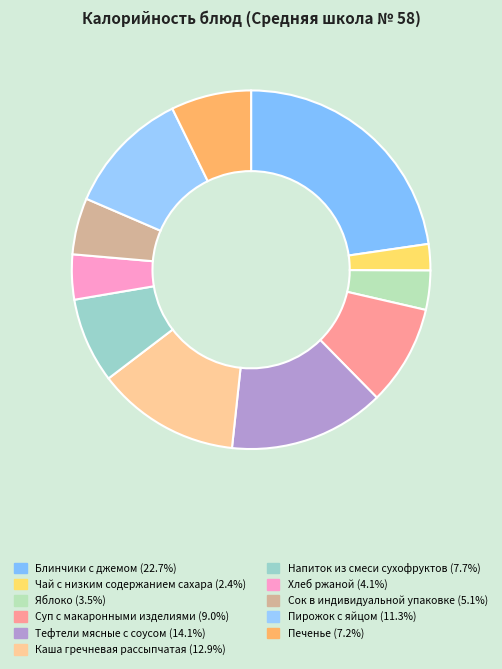

Is Хлеб ржаной the majority of the pie?

No